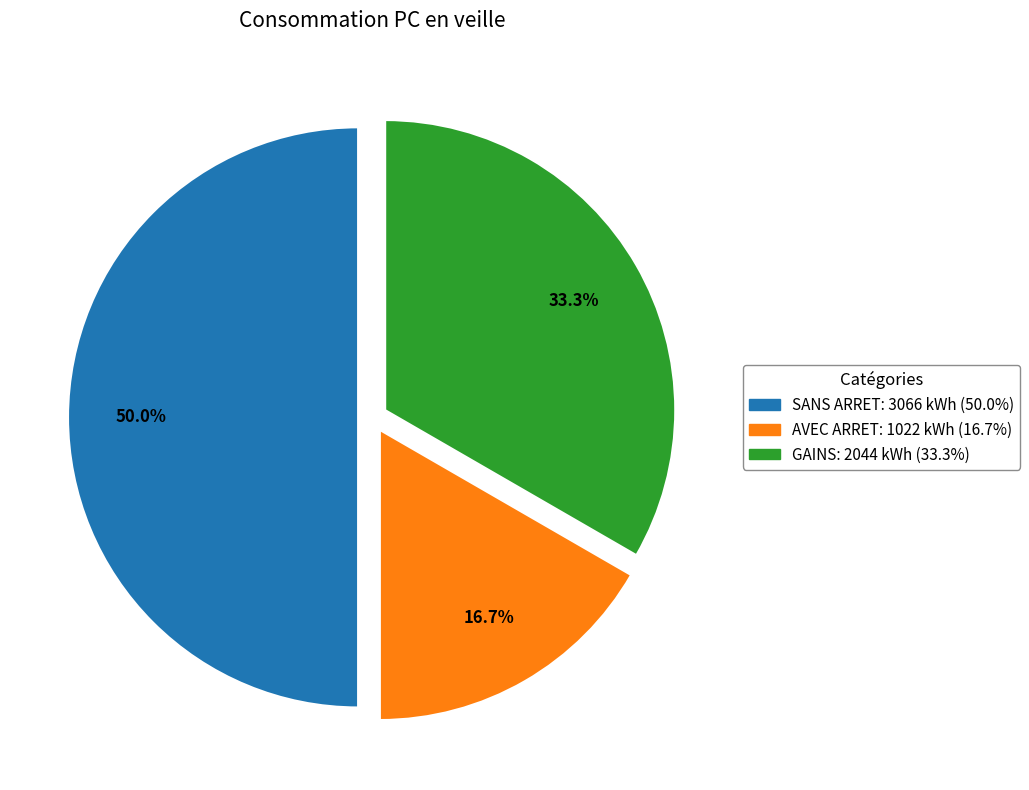

How many segments does this pie chart have?

3